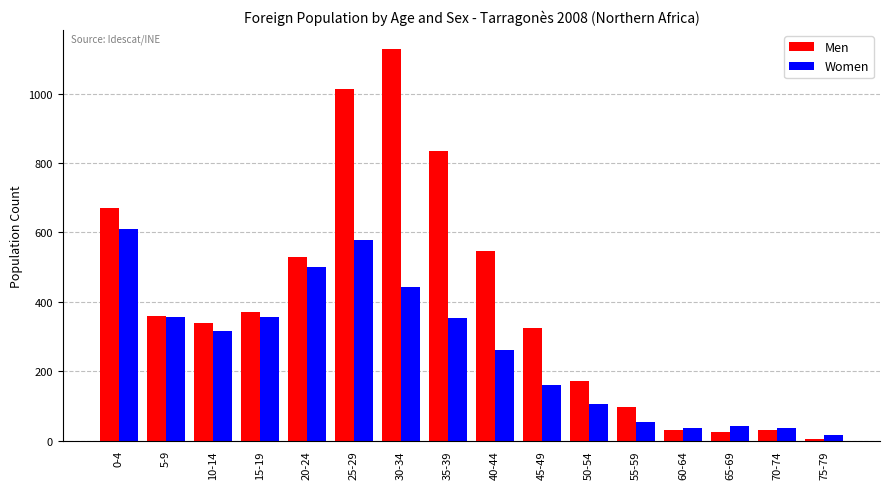

Which series has the largest total across all categories?

Men